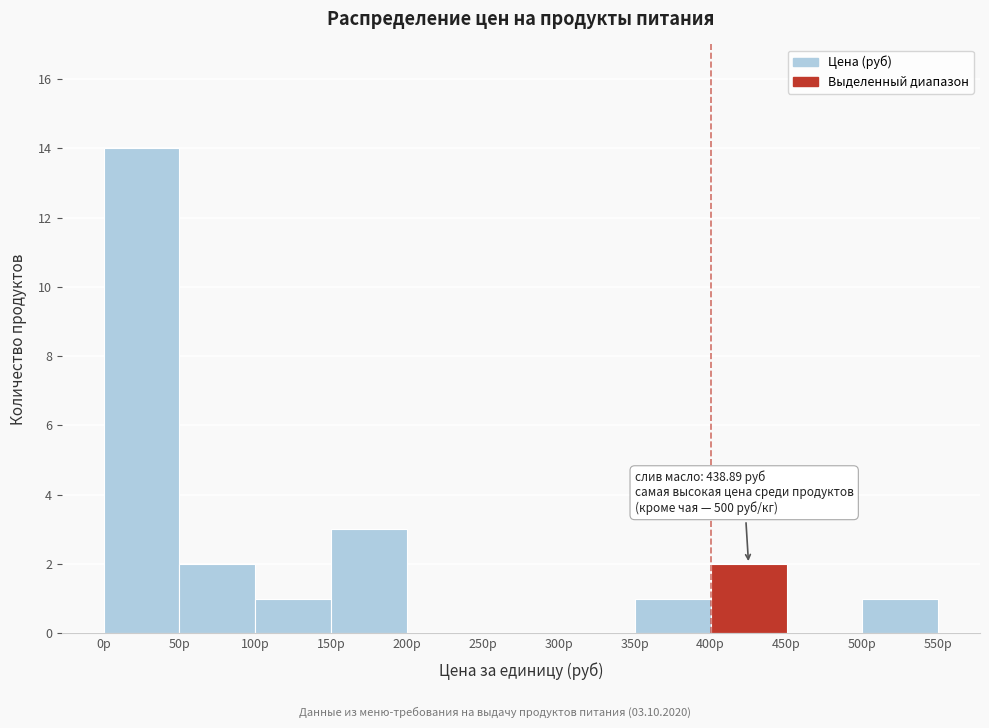

Which range on the x-axis has the tallest bar?

0 to 50